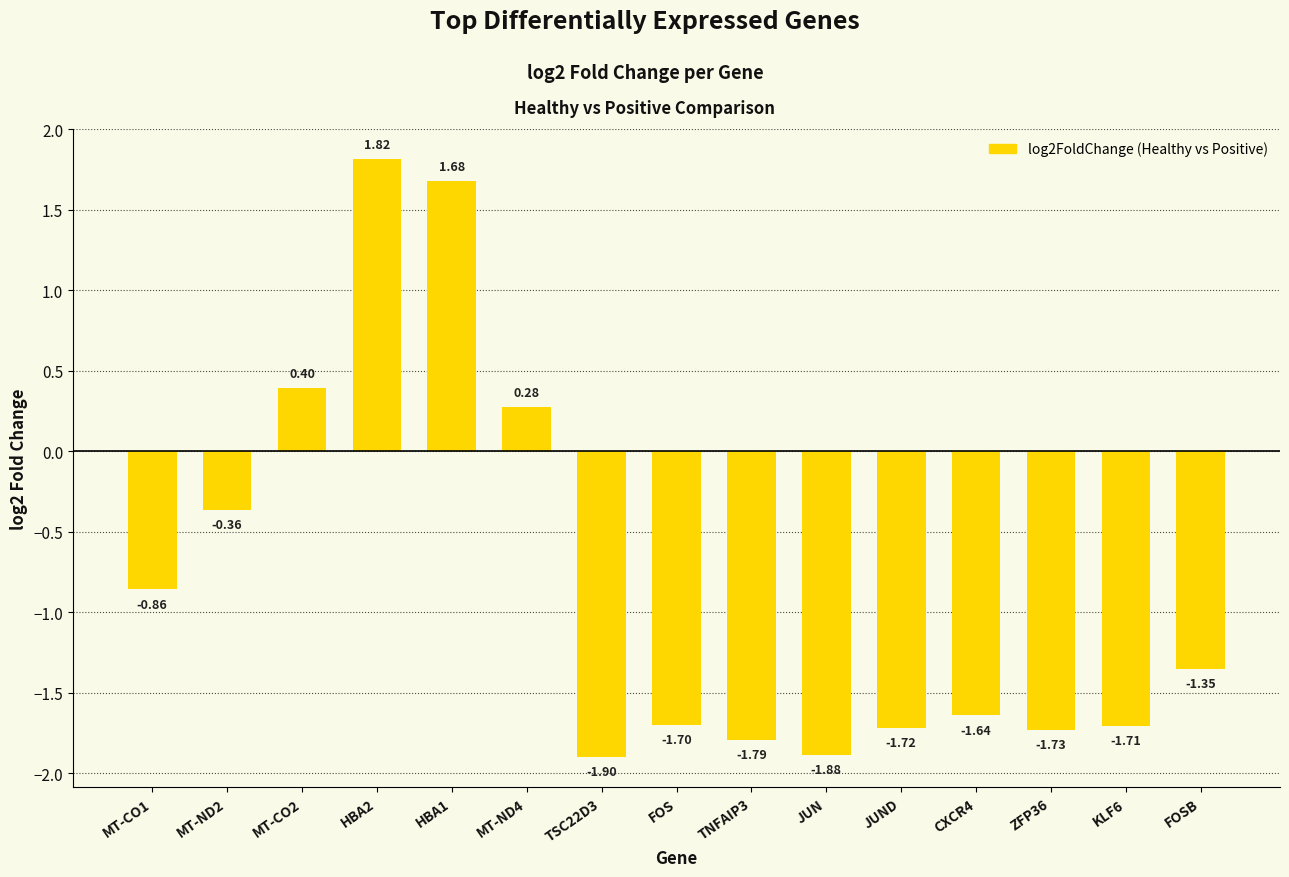

What is the difference between the second highest and second lowest values?

3.6